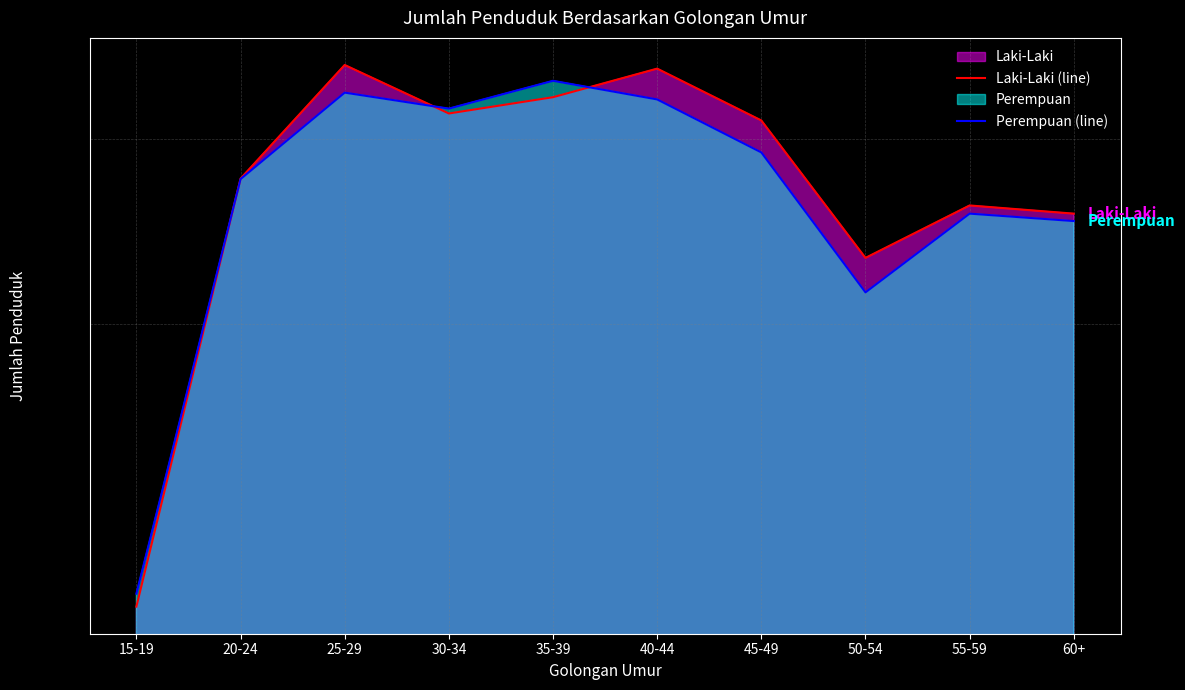

True or false: Laki-Laki (line) has more than 2 interior local peaks.

True